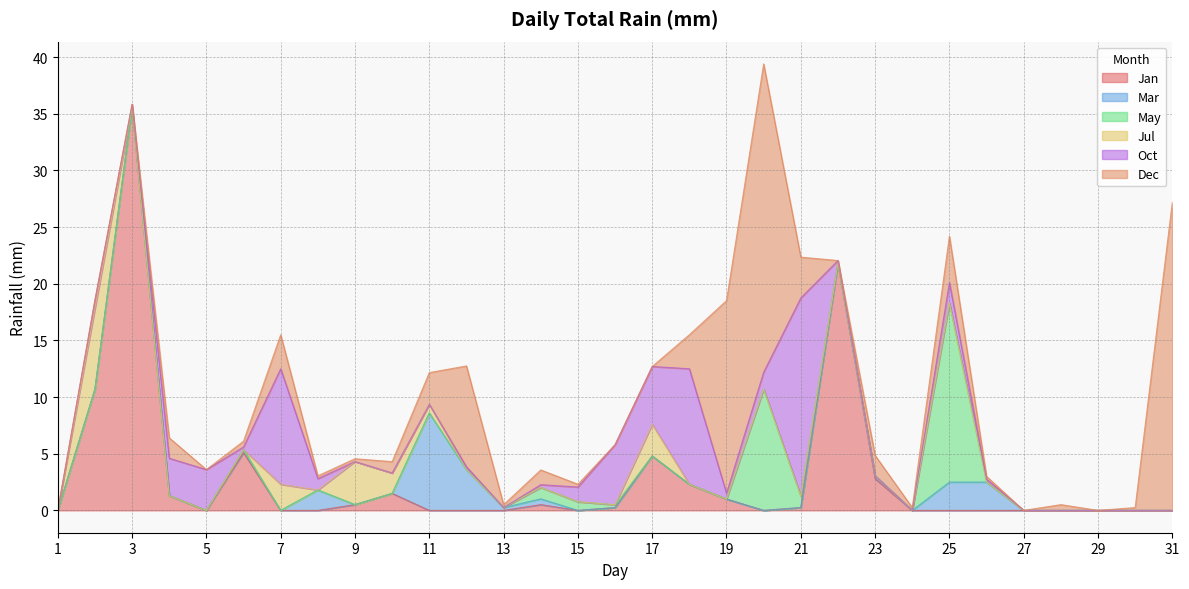

Is it true that Oct equals 0.0 at 9?

True